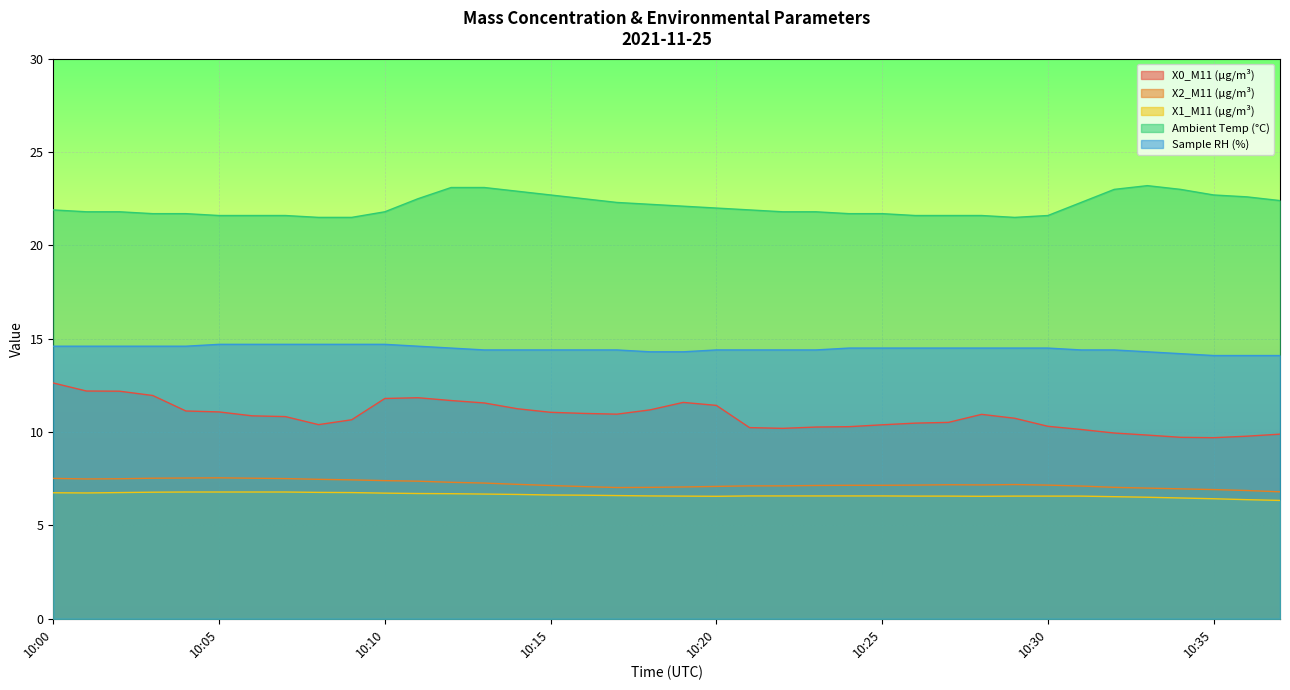

The X1_M11 (μg/m³) series shows 6.8 at 10:05. True or false?

True